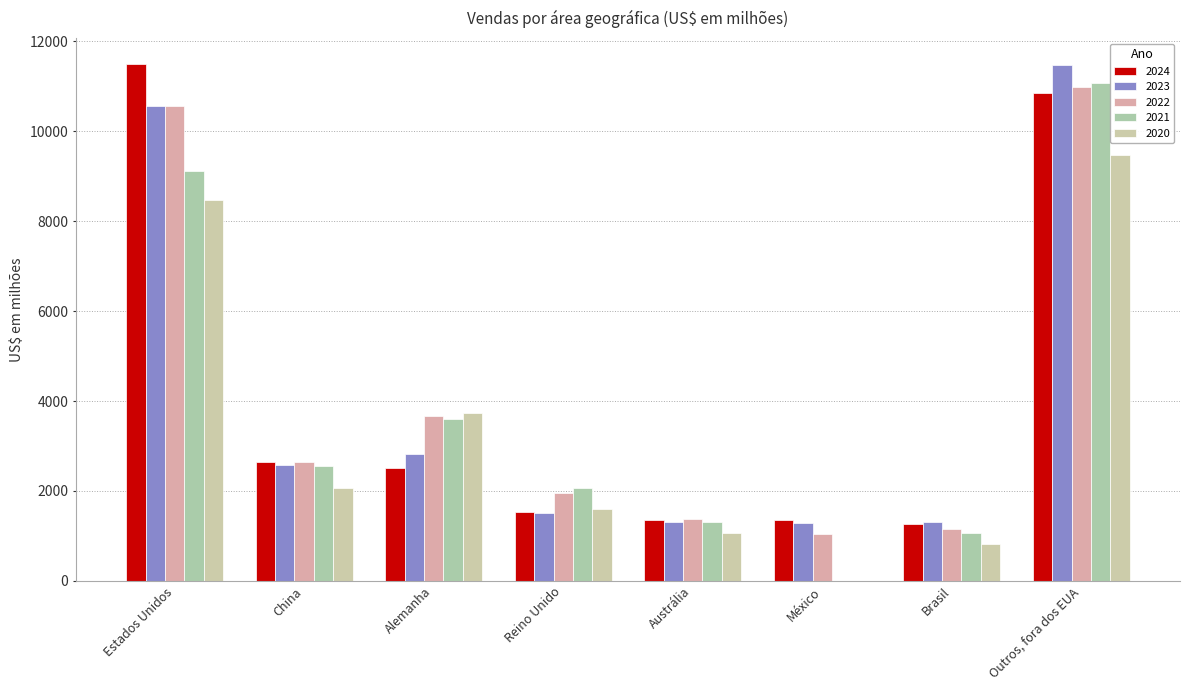

Reading right to left, transcribe all the data shown in this chart.

2024: Outros, fora dos EUA=10847	Brasil=1263	México=1346	Austrália=1354	Reino Unido=1540	Alemanha=2509	China=2649	Estados Unidos=11497
2023: Outros, fora dos EUA=11472	Brasil=1302	México=1292	Austrália=1303	Reino Unido=1507	Alemanha=2827	China=2585	Estados Unidos=10566
2022: Outros, fora dos EUA=10978	Brasil=1158	México=1044	Austrália=1372	Reino Unido=1954	Alemanha=3662	China=2643	Estados Unidos=10553
2021: Outros, fora dos EUA=11075	Brasil=1065	México=0	Austrália=1307	Reino Unido=2060	Alemanha=3601	China=2562	Estados Unidos=9123
2020: Outros, fora dos EUA=9479	Brasil=822	México=0	Austrália=1071	Reino Unido=1595	Alemanha=3740	China=2061	Estados Unidos=8475